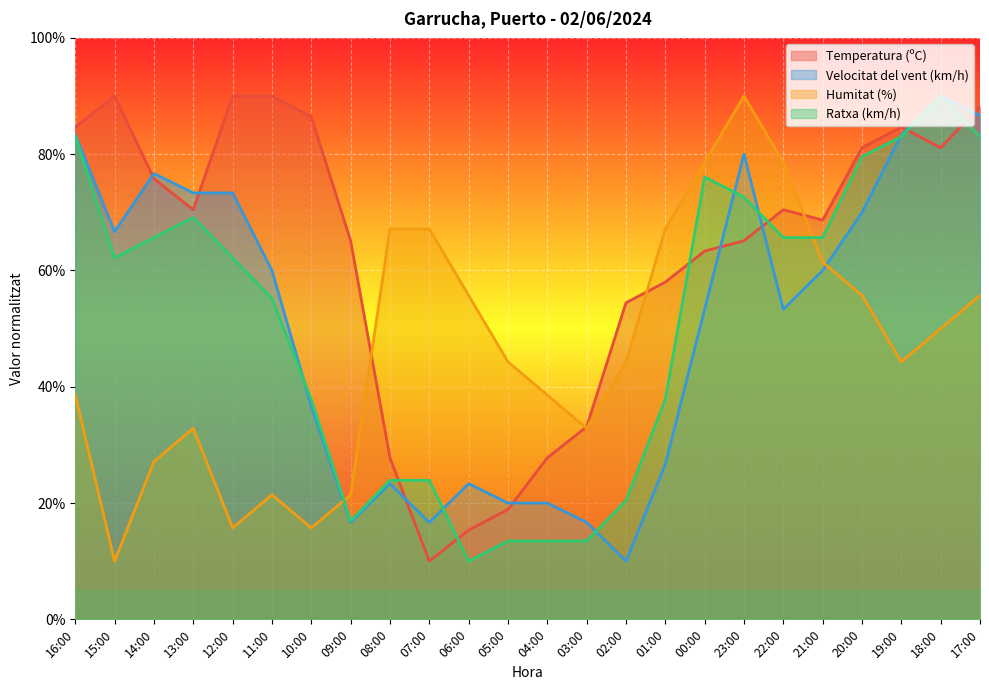

True or false: Velocitat del vent (km/h) has a value of 90.0 at 18:00.

True